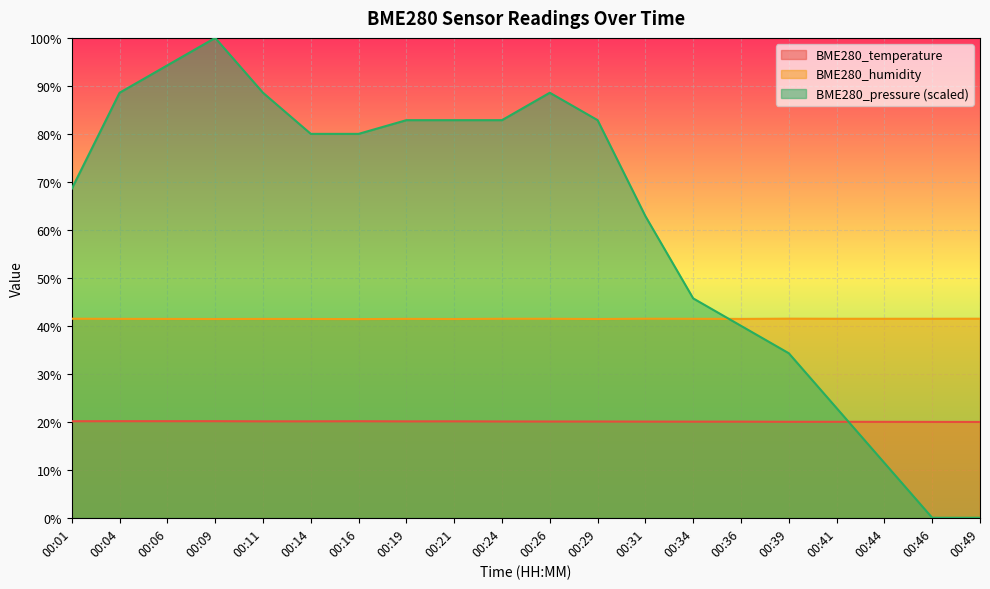

True or false: BME280_temperature and BME280_humidity cross at least once.

False